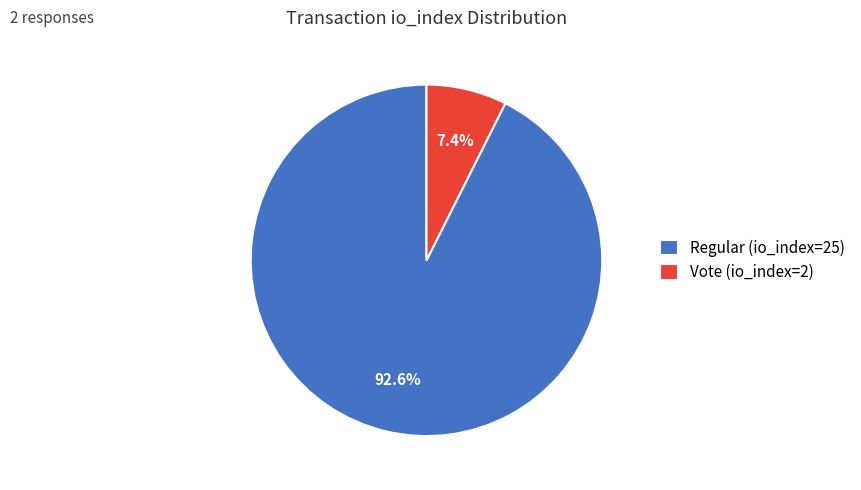

Count the number of slices in the pie.

2